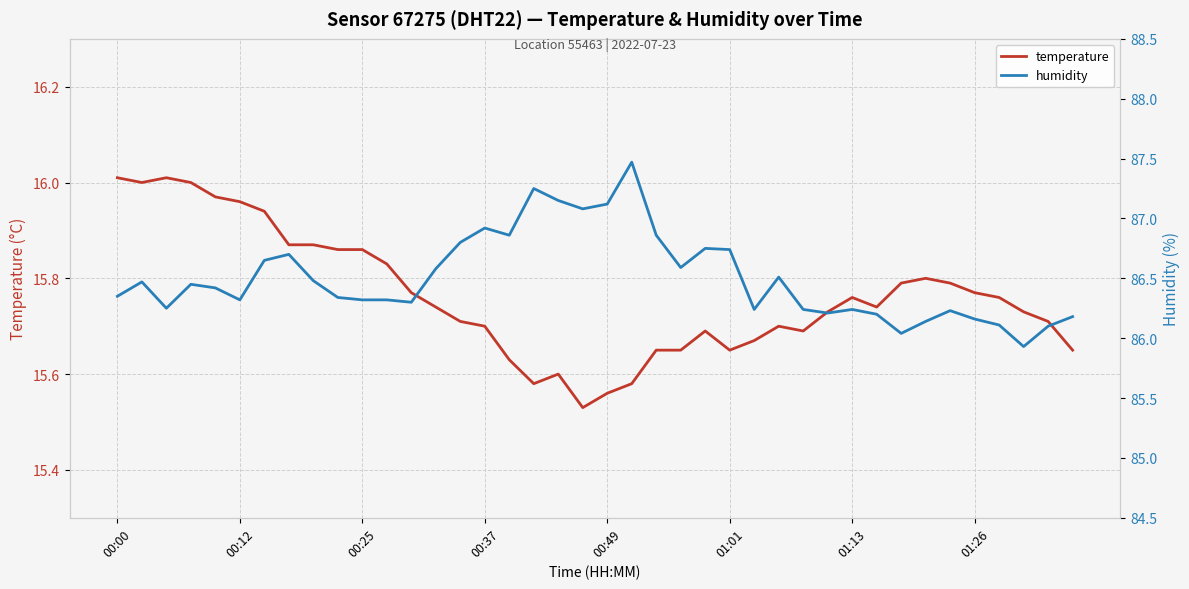

True or false: humidity and temperature intersect in this chart.

False